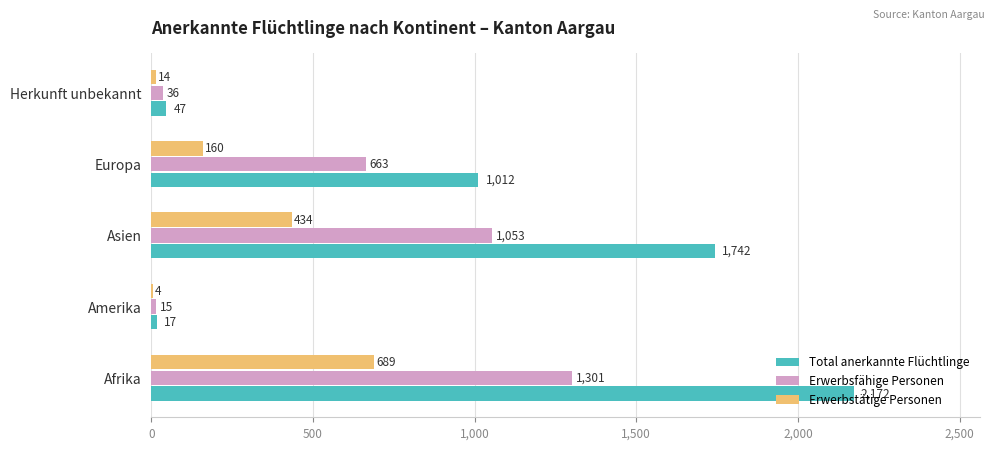

At which label is Total anerkannte Flüchtlinge closest to 1094?

Europa